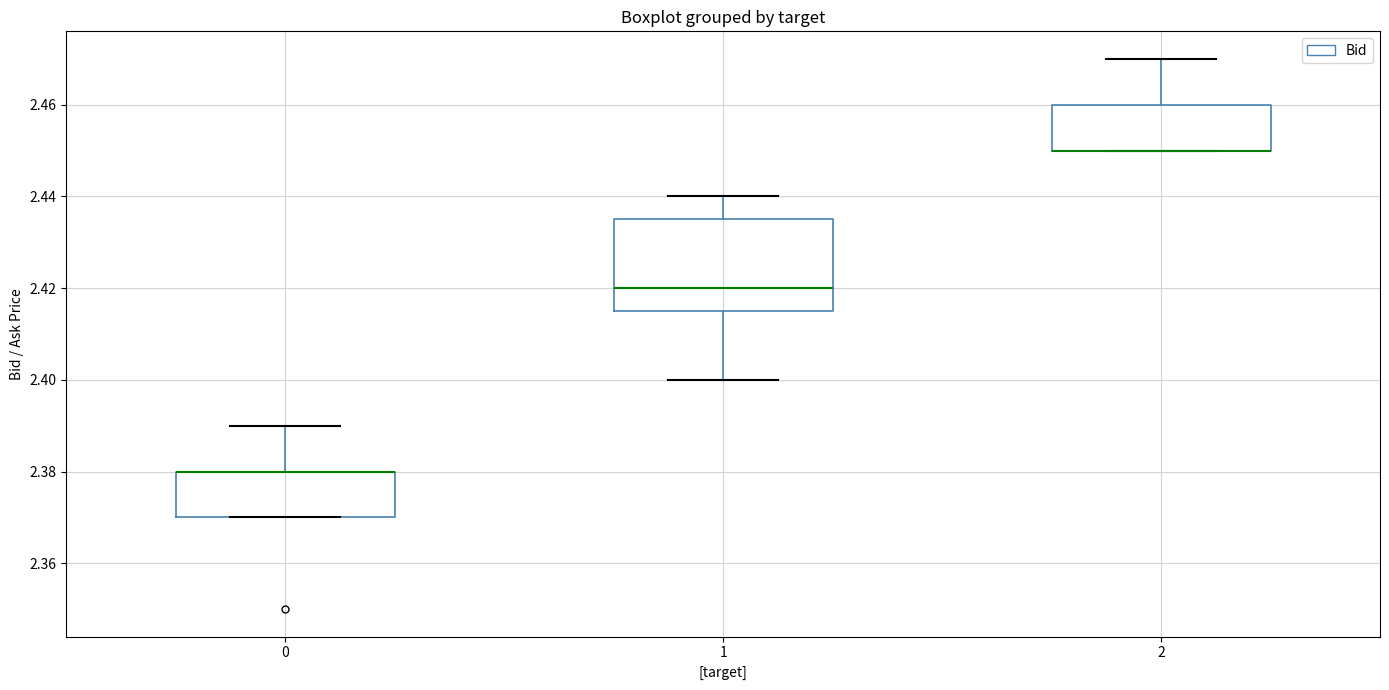

Comparing the boxes themselves (not the whiskers), which one is the tallest?

1